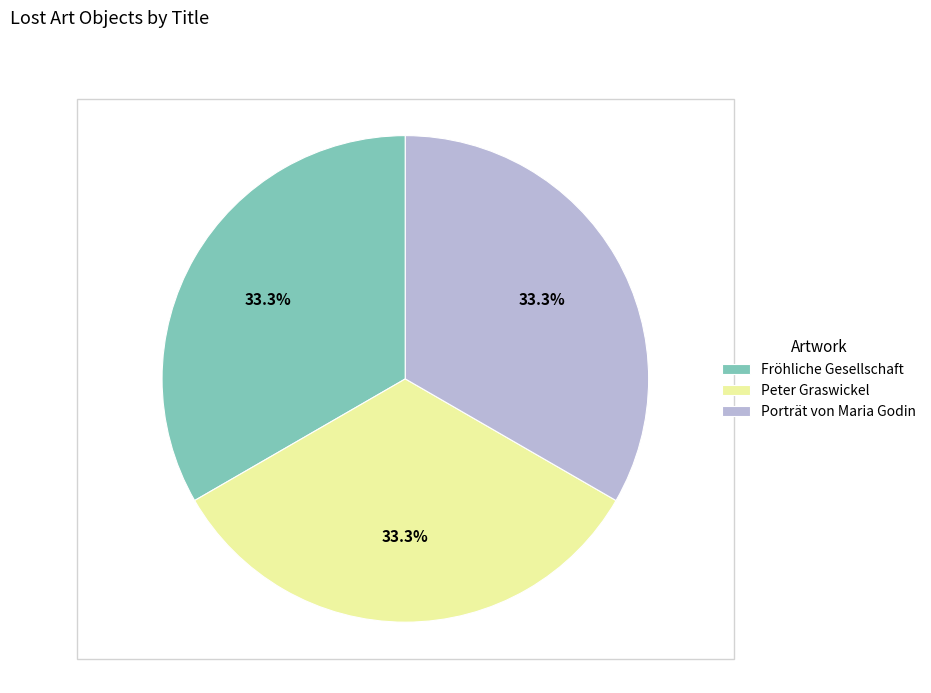

Does Peter Graswickel account for over 50% of the chart?

No